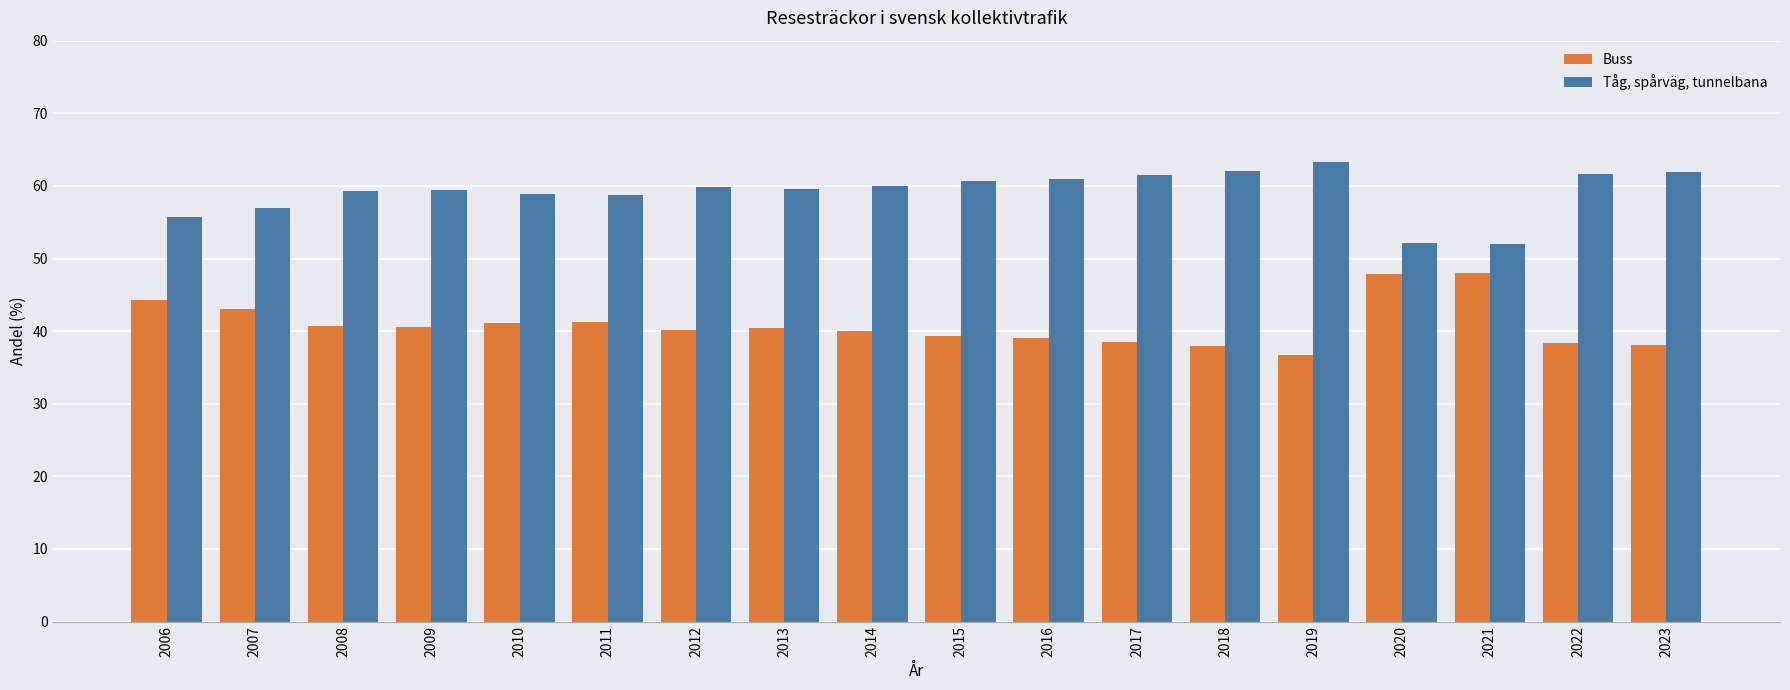

What is the sum of all Tåg, spårväg, tunnelbana values?

1064.7